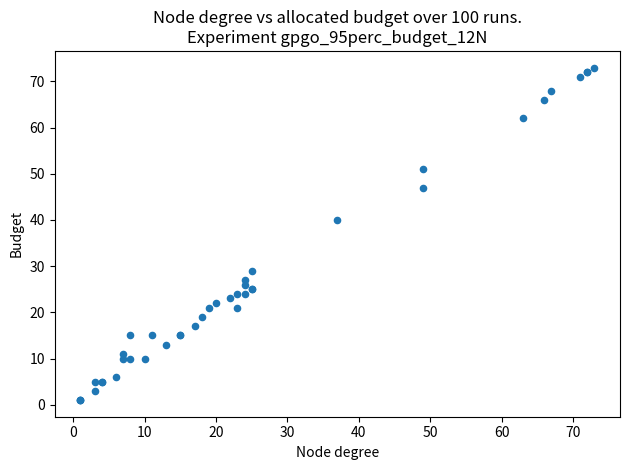

What Y value in the scatter plot is closest to 37?

40